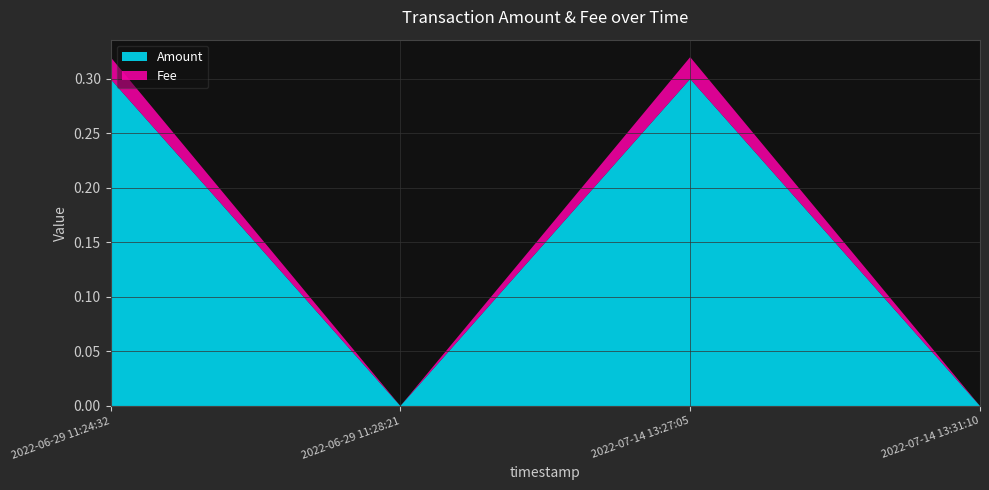

Reading left to right, list all the values displayed in this chart.

Amount: 0.3	0.0	0.3	0.0
Fee: 0.0	0.0	0.0	0.0